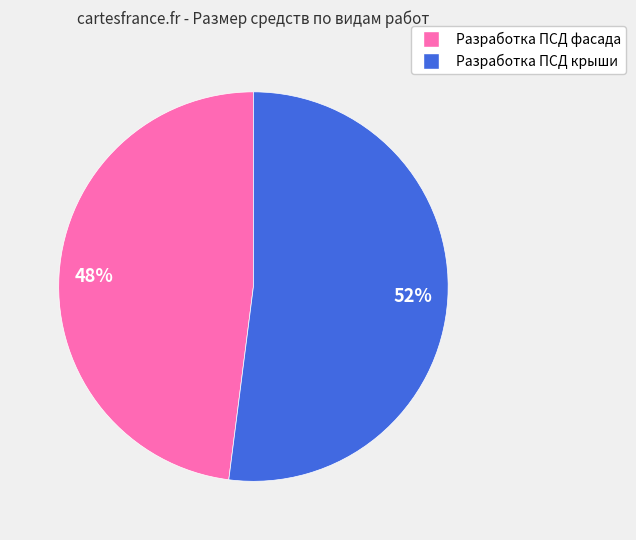

What is the ratio of the value at Разработка ПСД фасада to the value at Разработка ПСД крыши?

0.9